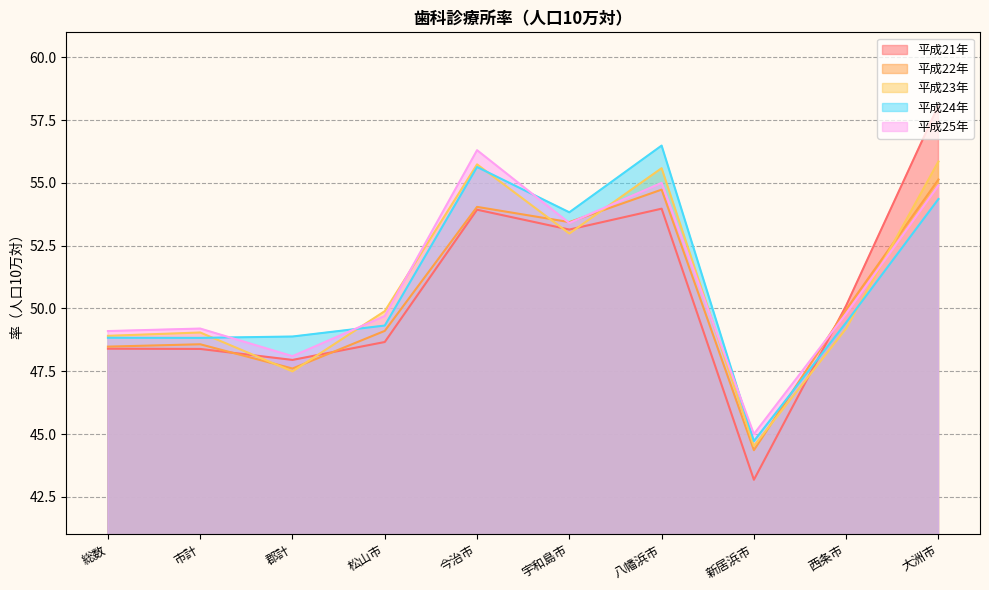

How many data points does each series have?

10